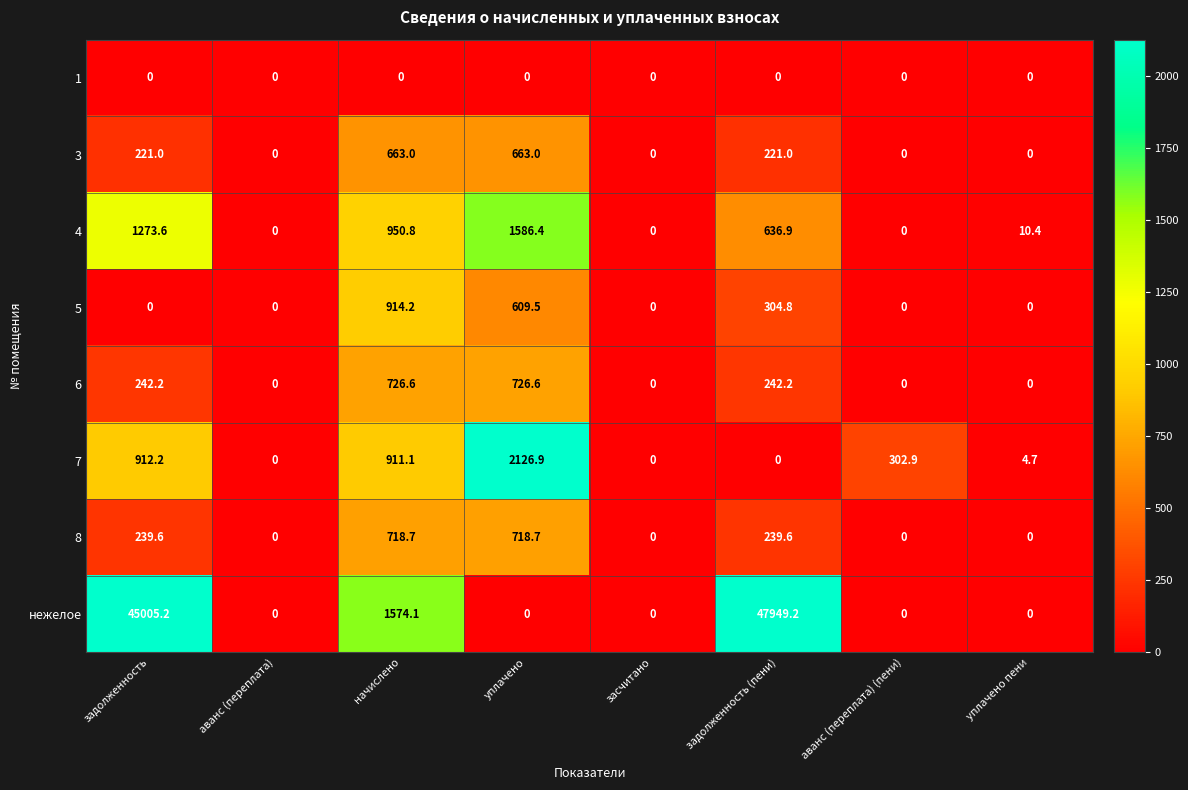

Is it true that 3 equals 396.8 at задолженность (пени)?

False